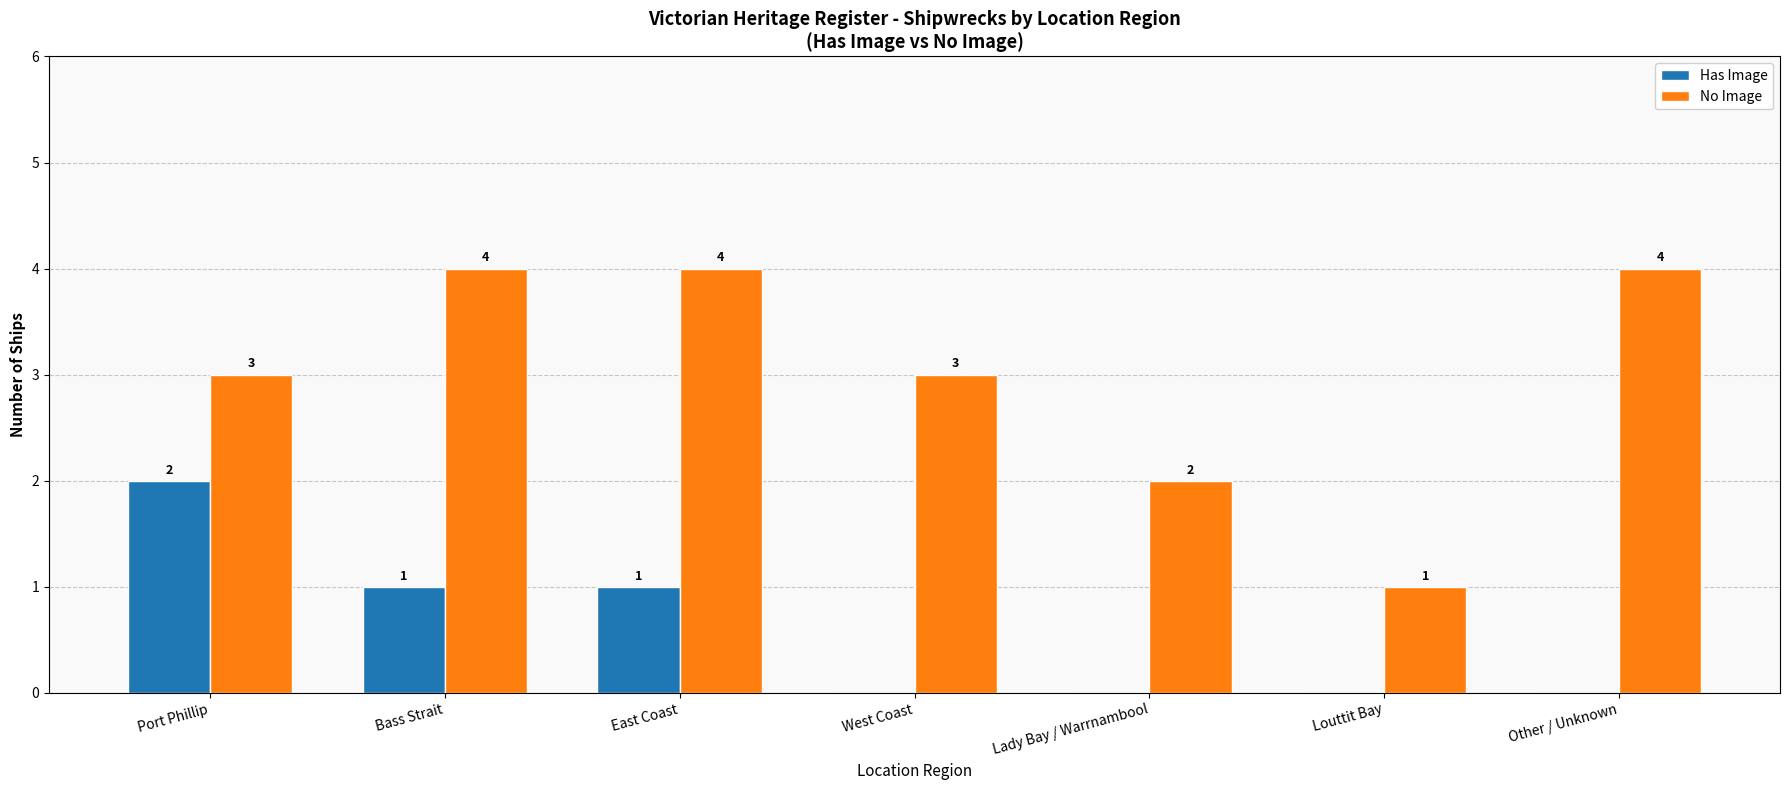

Between East Coast and Louttit Bay, which series saw the biggest shift?

No Image